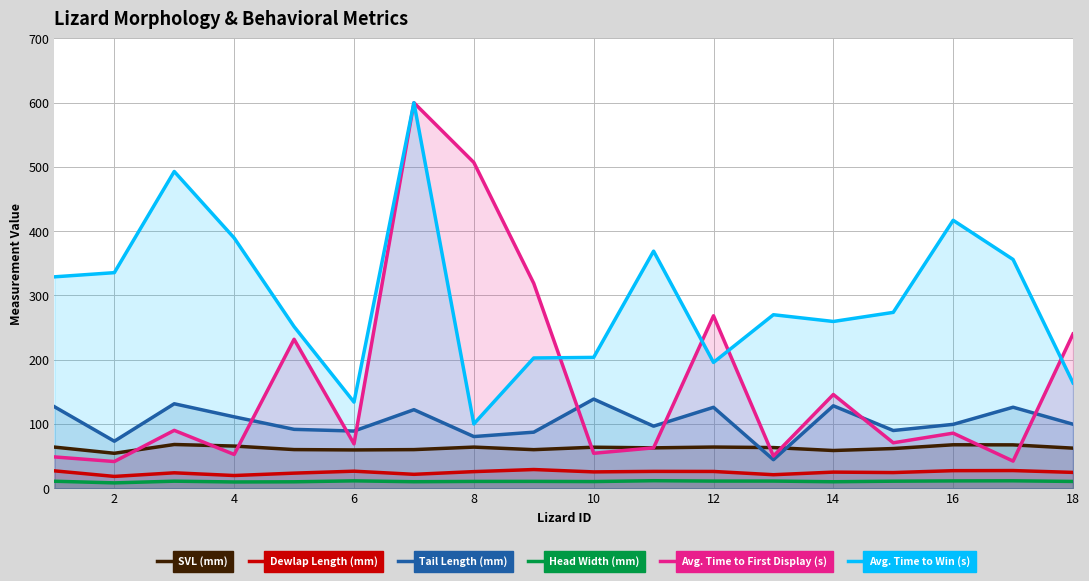

True or false: SVL (mm) and Avg. Time to Win (s) cross at least once.

False